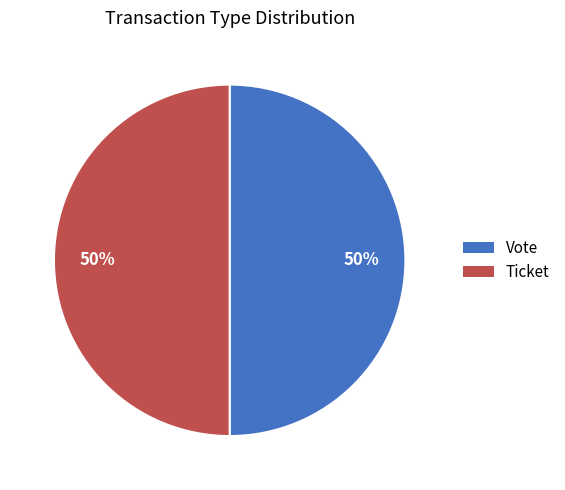

Is the sum of Ticket and Vote greater than half?

Yes